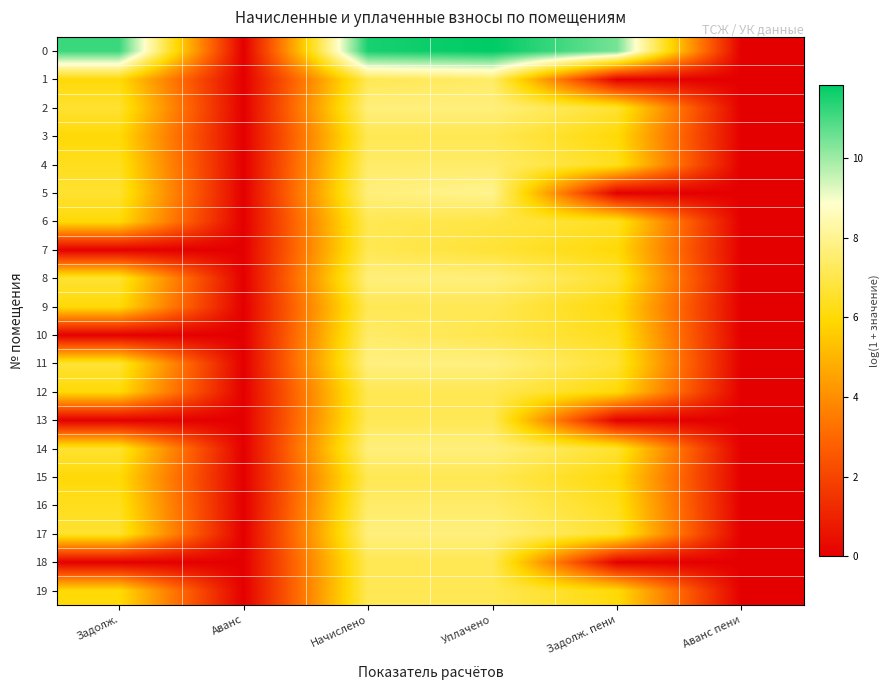

Which has a higher value, Уплачено or Начислено?

Уплачено